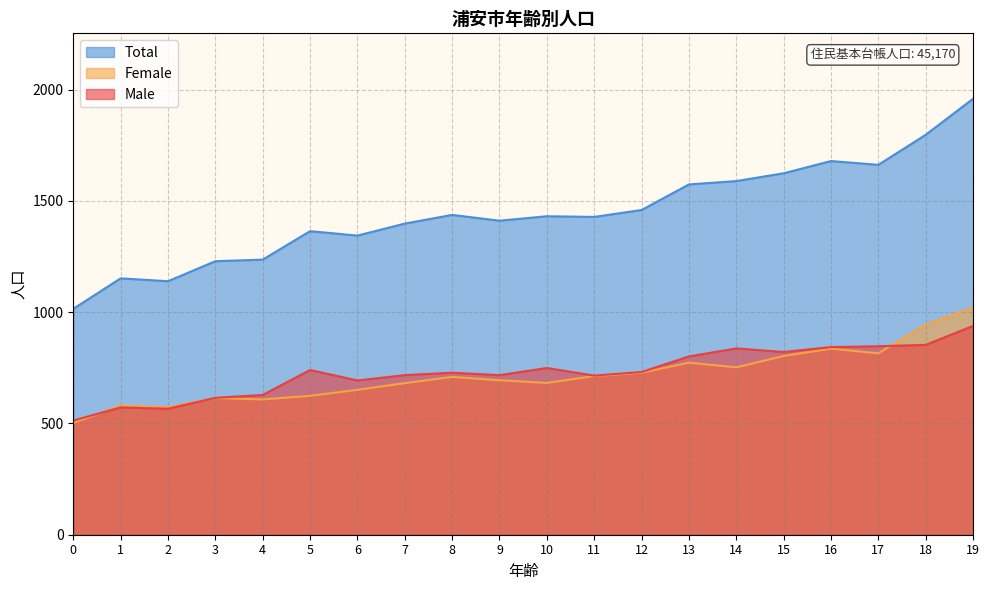

Rank the series at 11 from lowest to highest value.

Female, Male, Total